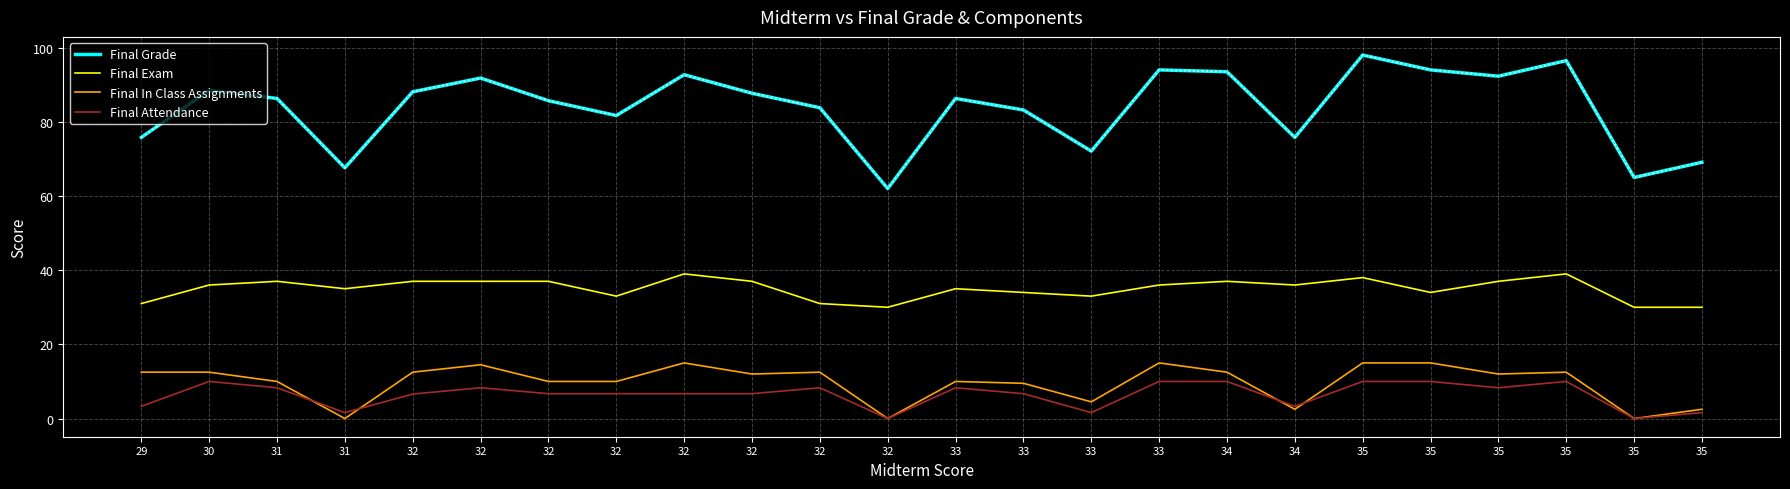

What are all the series names shown in the legend?

Final Grade, Final Exam, Final In Class Assignments, Final Attendance